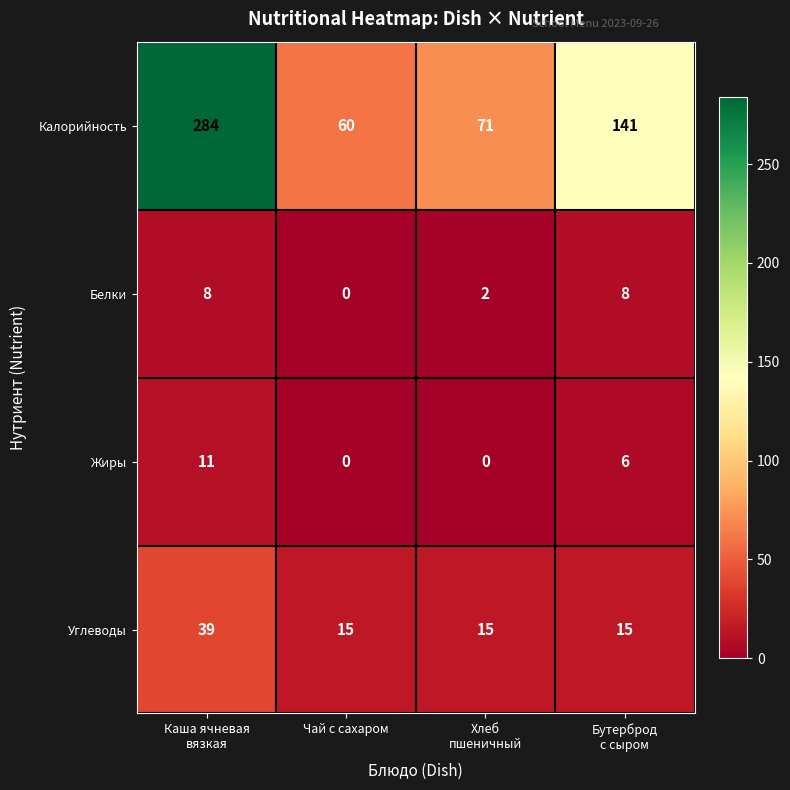

Count the Белки values in the range 2 to 8.

3